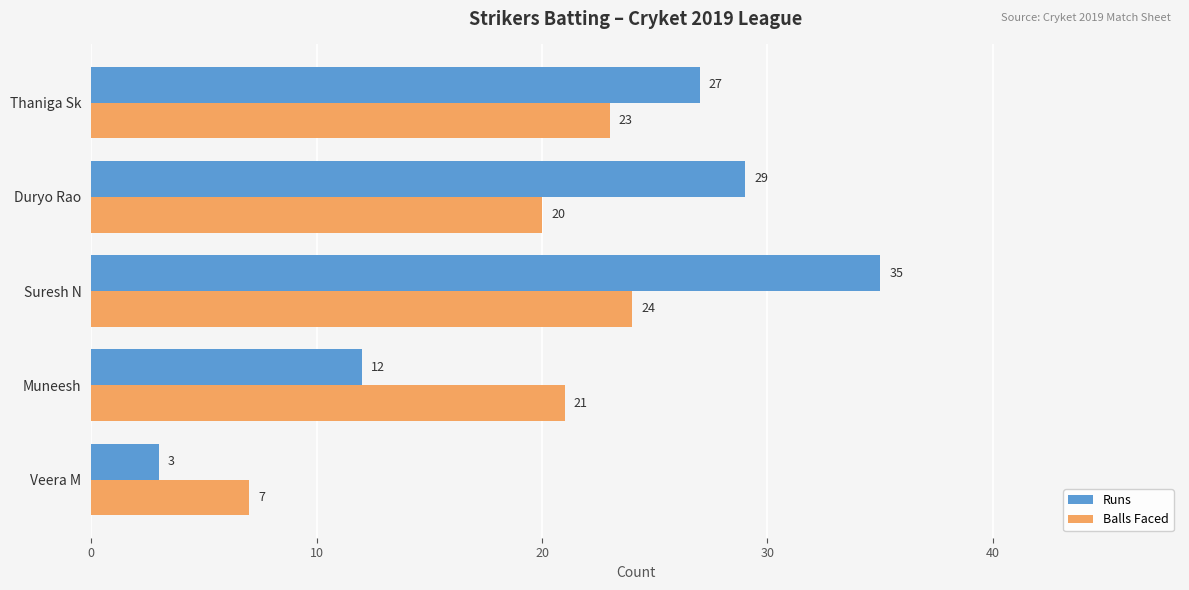

What is the spread (max minus min) of values at Suresh N?

11